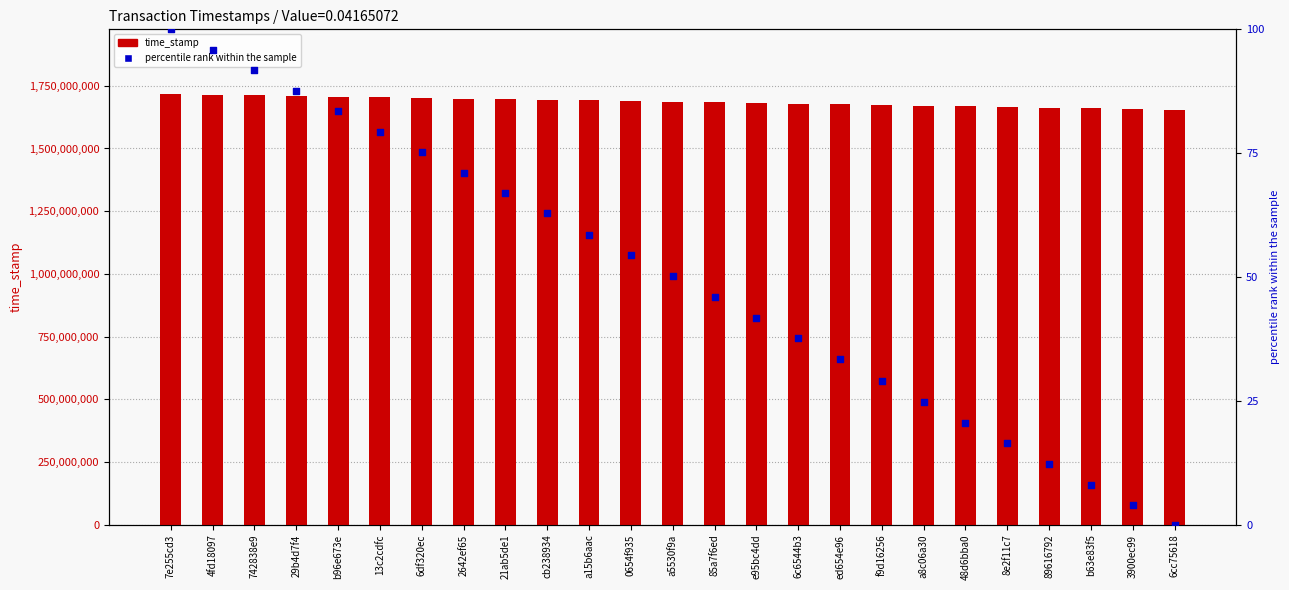

What is the total value across all series at 6c6544b3?

1678213182.6